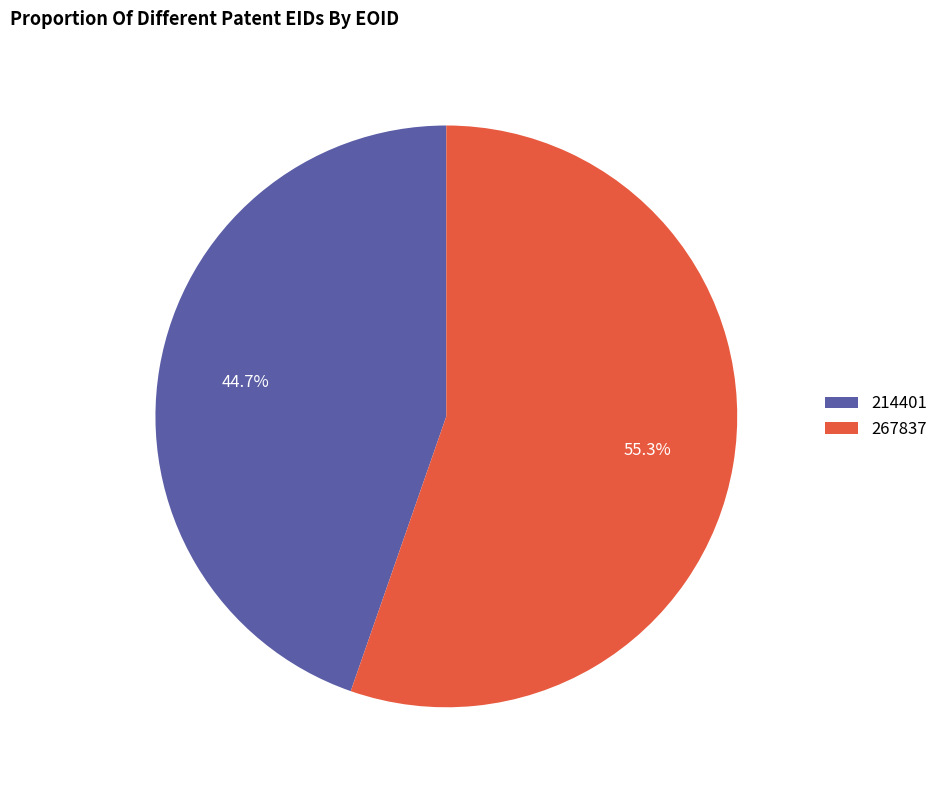

To the nearest percent, what is the average slice percentage?

50%